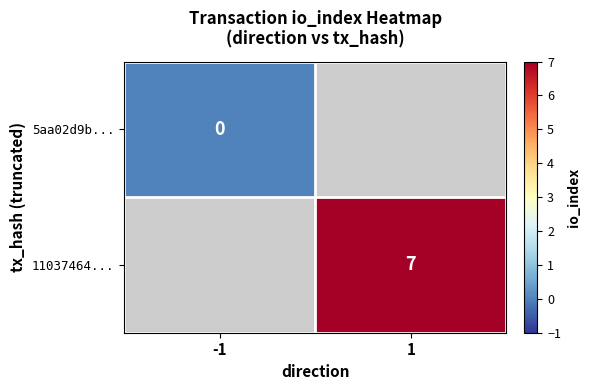

The 11037464... series shows 7 at 1. True or false?

True